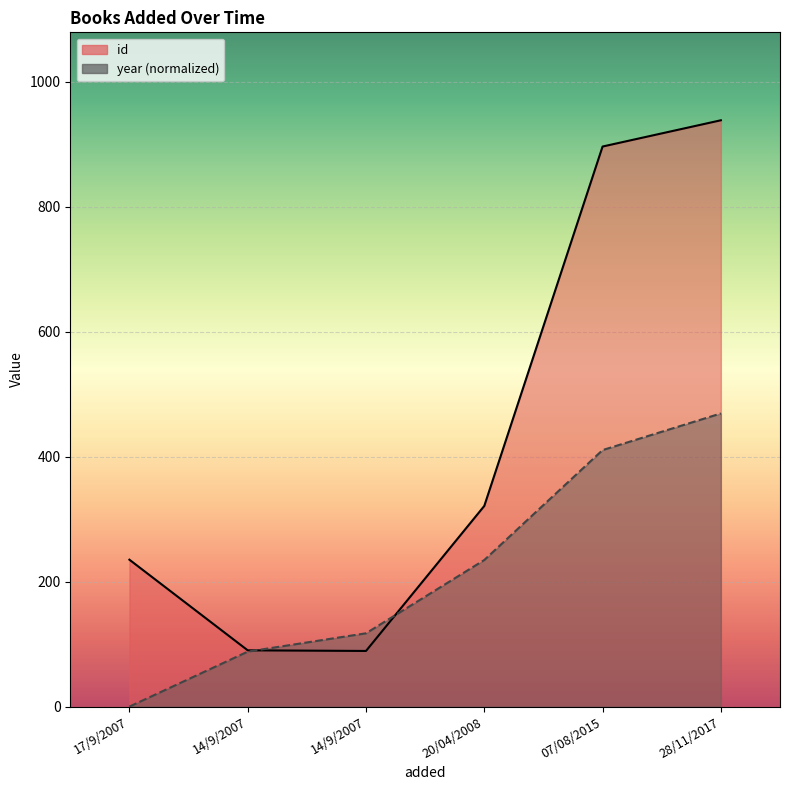

What is the sum of all values?

2569